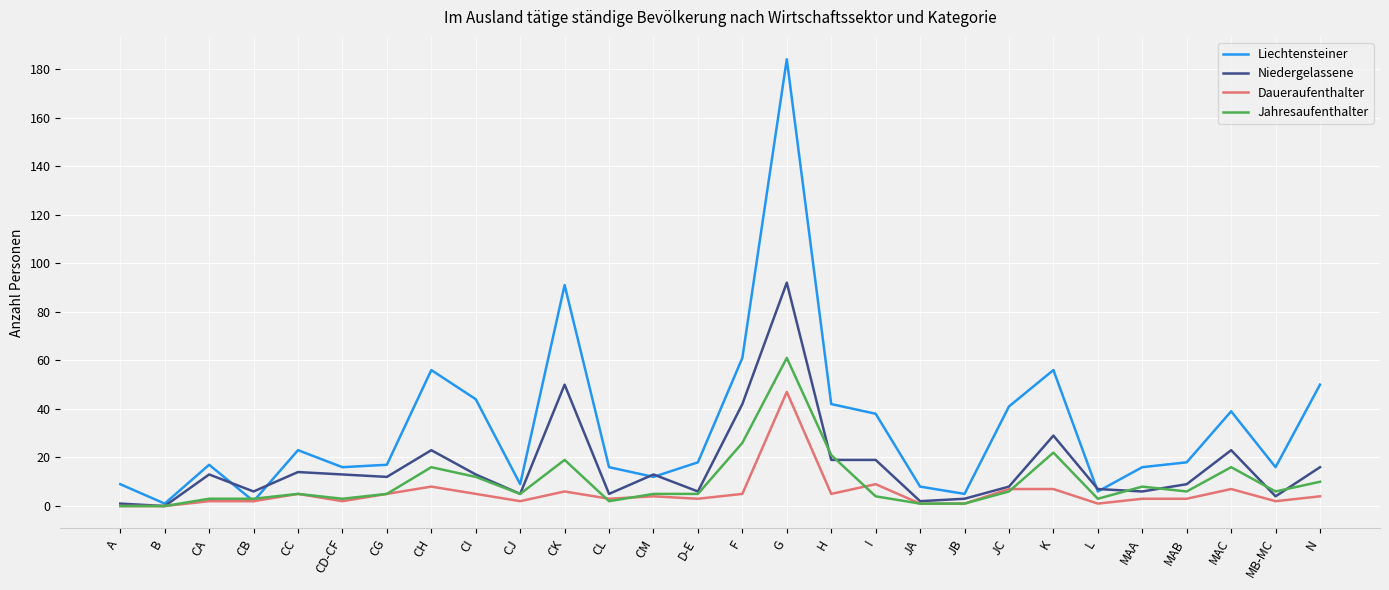

What position from the left is JC?

21